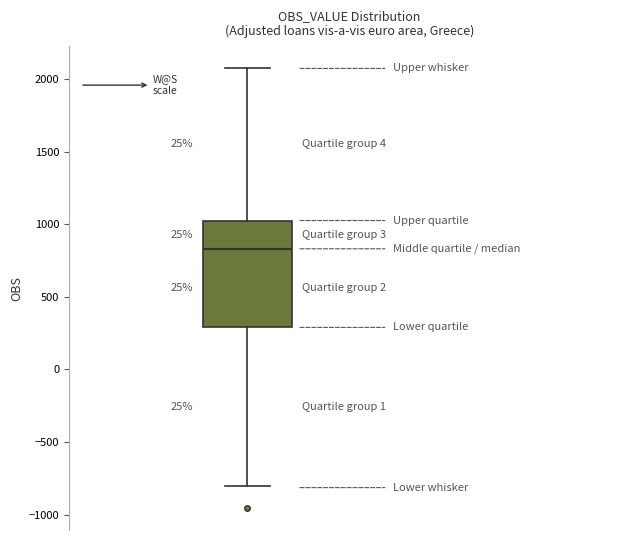

Transcribe this box plot: give where the median line is, the range the box spans, and where the two whiskers end, as read against the y-axis. The values are not printed on the chart, so give them approximately, as read against the axis.

median 850, box 300 to 1000, whiskers -800 to 2050